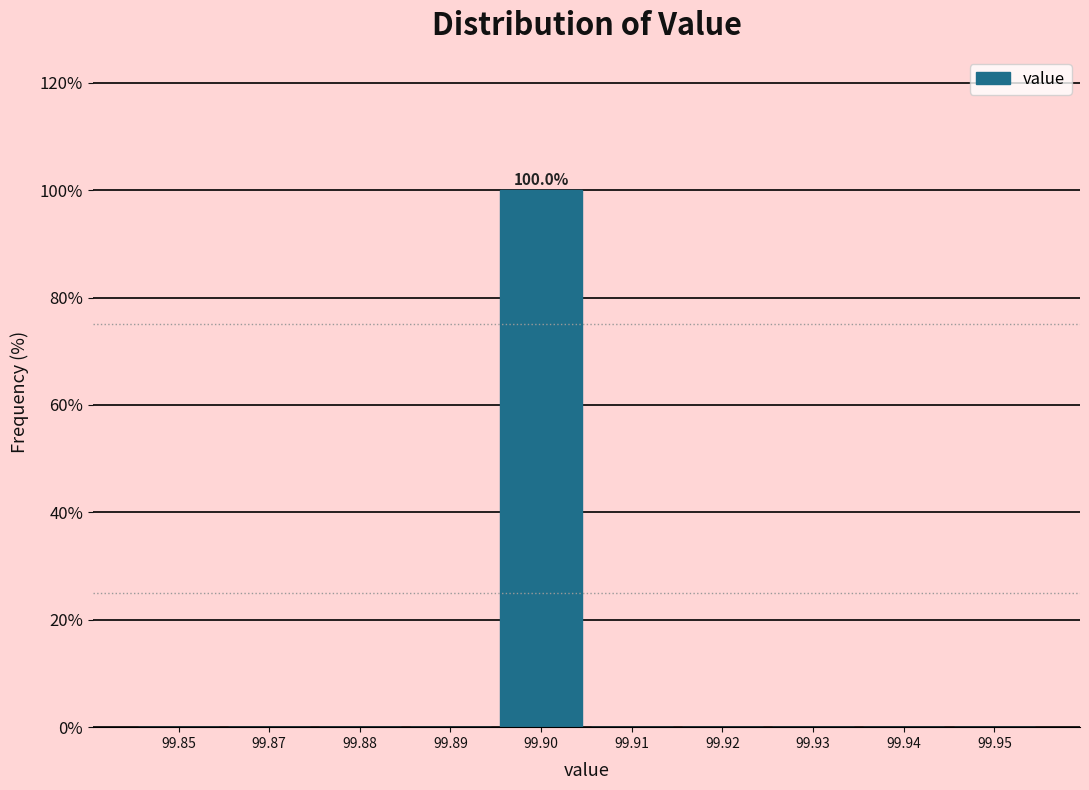

Reading left to right, what are all the values shown in this chart?

99.85=0	99.87=0	99.88=0	99.89=0	99.90=100	99.91=0	99.92=0	99.93=0	99.94=0	99.95=0